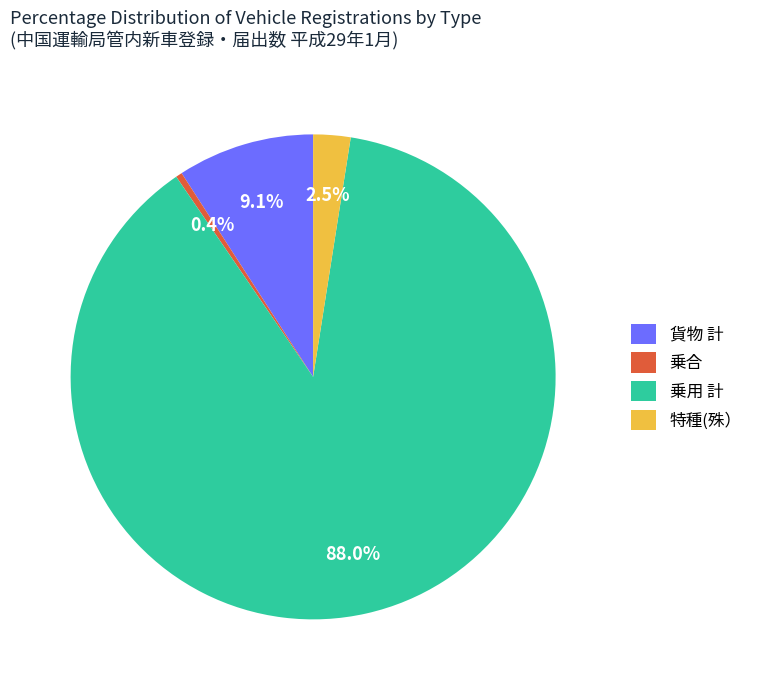

Which slice is the largest?

乗用 計